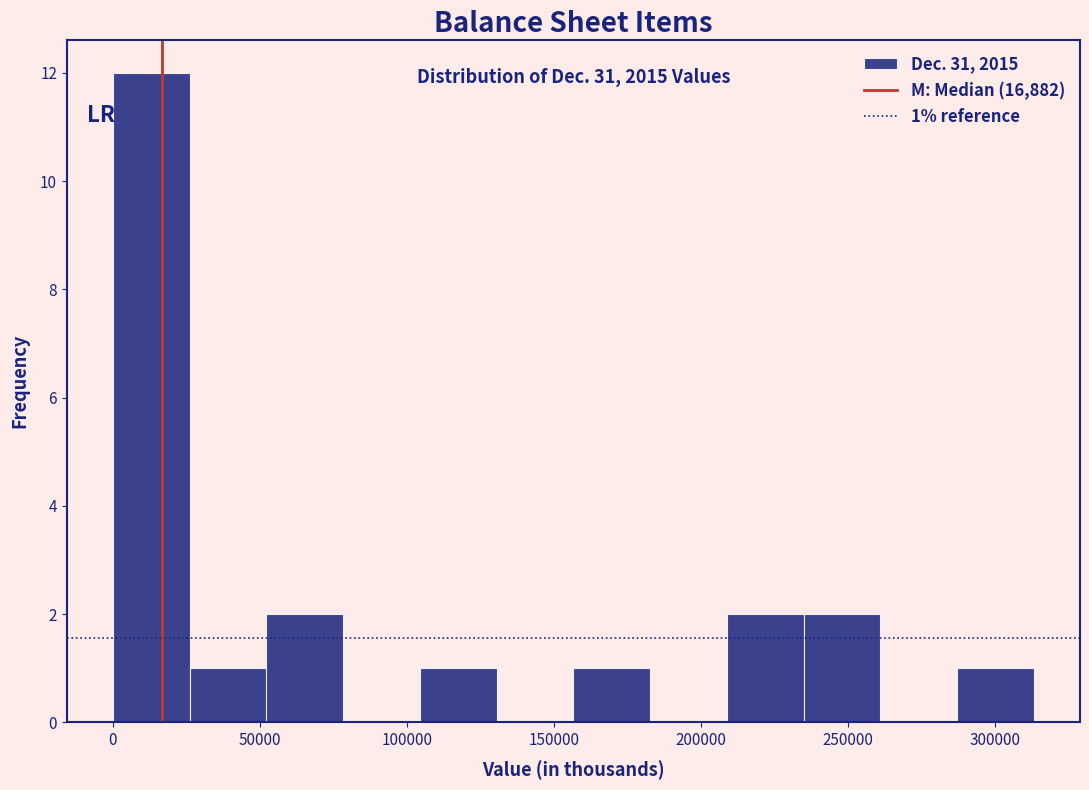

Which range on the x-axis has the tallest bar?

0 to 25000